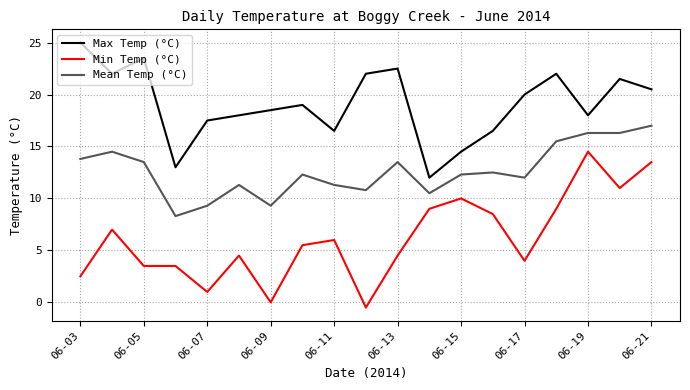

Rank the series by their maximum value, from lowest to highest.

Min Temp (°C), Mean Temp (°C), Max Temp (°C)